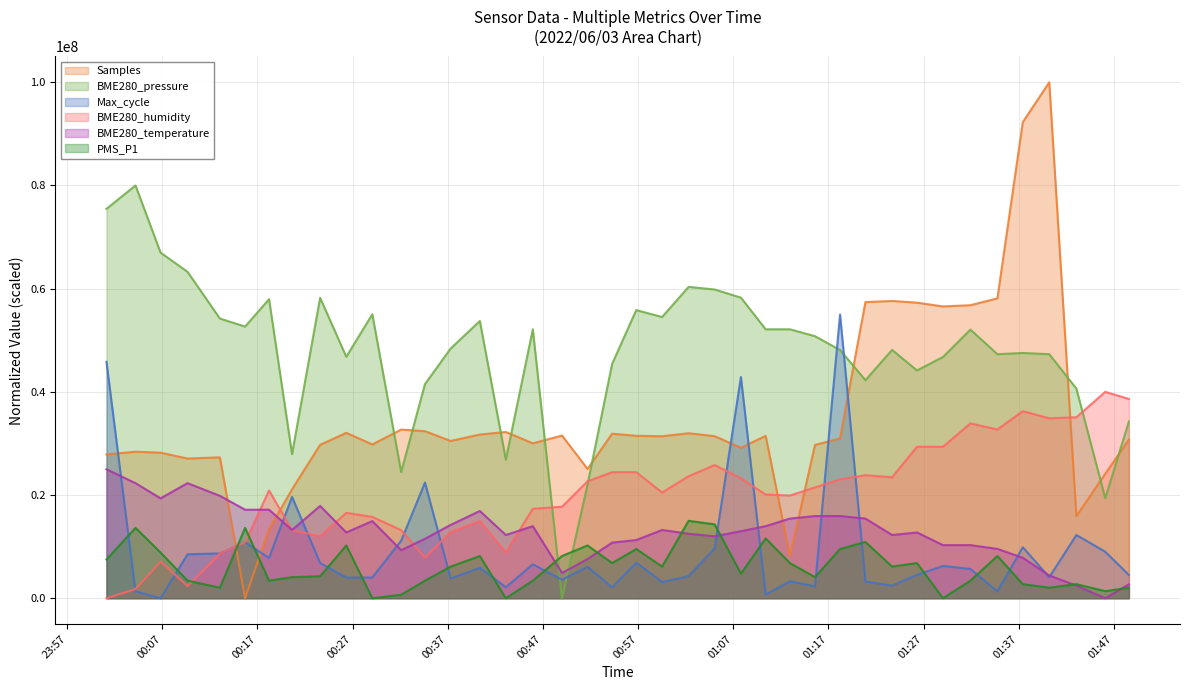

Reading right to left, list all the values displayed in this chart.

PMS_P1: 2022/06/03 01:48:34=2045454.5	2022/06/03 01:46:05=1363636.4	2022/06/03 01:43:03=2727272.7	2022/06/03 01:40:12=2045454.5	2022/06/03 01:37:25=2727272.7	2022/06/03 01:34:45=8181818.2	2022/06/03 01:31:55=3409090.9	2022/06/03 01:29:02=0.0	2022/06/03 01:26:18=6818181.8	2022/06/03 01:23:41=6136363.6	2022/06/03 01:20:53=10909090.9	2022/06/03 01:18:13=9545454.5	2022/06/03 01:15:35=4090909.1	2022/06/03 01:12:57=6818181.8	2022/06/03 01:10:24=11590909.1	2022/06/03 01:07:48=4772727.3	2022/06/03 01:05:02=14318181.8	2022/06/03 01:02:18=15000000.0	2022/06/03 00:59:31=6136363.6	2022/06/03 00:56:48=9545454.5	2022/06/03 00:54:16=6818181.8	2022/06/03 00:51:41=10227272.7	2022/06/03 00:49:00=8181818.2	2022/06/03 00:45:56=3409090.9	2022/06/03 00:43:06=0.0	2022/06/03 00:40:22=8181818.2	2022/06/03 00:37:18=6136363.6	2022/06/03 00:34:36=3409090.9	2022/06/03 00:32:06=681818.2	2022/06/03 00:29:04=0.0	2022/06/03 00:26:20=10227272.7	2022/06/03 00:23:35=4261363.6	2022/06/03 00:20:38=4090909.1	2022/06/03 00:18:13=3409090.9	2022/06/03 00:15:42=13636363.6	2022/06/03 00:13:03=2045454.5	2022/06/03 00:09:39=3409090.9	2022/06/03 00:06:49=8863636.4	2022/06/03 00:04:11=13636363.6	2022/06/03 00:01:08=7500000.0
BME280_humidity: 2022/06/03 01:48:34=38620689.7	2022/06/03 01:46:05=40000000.0	2022/06/03 01:43:03=35073891.6	2022/06/03 01:40:12=34876847.3	2022/06/03 01:37:25=36256157.6	2022/06/03 01:34:45=32709359.6	2022/06/03 01:31:55=33891625.6	2022/06/03 01:29:02=29359605.9	2022/06/03 01:26:18=29359605.9	2022/06/03 01:23:41=23448275.9	2022/06/03 01:20:53=23842364.5	2022/06/03 01:18:13=23054187.2	2022/06/03 01:15:35=21477832.5	2022/06/03 01:12:57=19901477.8	2022/06/03 01:10:24=20098522.2	2022/06/03 01:07:48=23251231.5	2022/06/03 01:05:02=25812807.9	2022/06/03 01:02:18=23645320.2	2022/06/03 00:59:31=20492610.8	2022/06/03 00:56:48=24433497.5	2022/06/03 00:54:16=24433497.5	2022/06/03 00:51:41=22660098.5	2022/06/03 00:49:00=17733990.1	2022/06/03 00:45:56=17339901.5	2022/06/03 00:43:06=8866995.1	2022/06/03 00:40:22=14975369.5	2022/06/03 00:37:18=12807881.8	2022/06/03 00:34:36=7881773.4	2022/06/03 00:32:06=13201970.4	2022/06/03 00:29:04=15763546.8	2022/06/03 00:26:20=16551724.1	2022/06/03 00:23:35=12019704.4	2022/06/03 00:20:38=13201970.4	2022/06/03 00:18:13=20886699.5	2022/06/03 00:15:42=10837438.4	2022/06/03 00:13:03=8669950.7	2022/06/03 00:09:39=2364532.0	2022/06/03 00:06:49=7093596.1	2022/06/03 00:04:11=1773399.0	2022/06/03 00:01:08=0.0
BME280_temperature: 2022/06/03 01:48:34=2696078.4	2022/06/03 01:46:05=0.0	2022/06/03 01:43:03=2450980.4	2022/06/03 01:40:12=4411764.7	2022/06/03 01:37:25=7843137.3	2022/06/03 01:34:45=9558823.5	2022/06/03 01:31:55=10294117.6	2022/06/03 01:29:02=10294117.6	2022/06/03 01:26:18=12745098.0	2022/06/03 01:23:41=12254902.0	2022/06/03 01:20:53=15441176.5	2022/06/03 01:18:13=15931372.5	2022/06/03 01:15:35=15931372.5	2022/06/03 01:12:57=15441176.5	2022/06/03 01:10:24=13970588.2	2022/06/03 01:07:48=12990196.1	2022/06/03 01:05:02=12009803.9	2022/06/03 01:02:18=12500000.0	2022/06/03 00:59:31=13235294.1	2022/06/03 00:56:48=11274509.8	2022/06/03 00:54:16=10784313.7	2022/06/03 00:51:41=7598039.2	2022/06/03 00:49:00=4901960.8	2022/06/03 00:45:56=13970588.2	2022/06/03 00:43:06=12254902.0	2022/06/03 00:40:22=16911764.7	2022/06/03 00:37:18=14215686.3	2022/06/03 00:34:36=11519607.8	2022/06/03 00:32:06=9313725.5	2022/06/03 00:29:04=14950980.4	2022/06/03 00:26:20=12745098.0	2022/06/03 00:23:35=17892156.9	2022/06/03 00:20:38=13235294.1	2022/06/03 00:18:13=17156862.7	2022/06/03 00:15:42=17156862.7	2022/06/03 00:13:03=19852941.2	2022/06/03 00:09:39=22303921.6	2022/06/03 00:06:49=19362745.1	2022/06/03 00:04:11=22303921.6	2022/06/03 00:01:08=25000000.0
BME280_pressure: 2022/06/03 01:48:34=34253037.9	2022/06/03 01:46:05=19394805.8	2022/06/03 01:43:03=40629020.7	2022/06/03 01:40:12=47300452.7	2022/06/03 01:37:25=47538718.1	2022/06/03 01:34:45=47300452.7	2022/06/03 01:31:55=52065761.3	2022/06/03 01:29:02=46766738.1	2022/06/03 01:26:18=44145818.4	2022/06/03 01:23:41=48129616.4	2022/06/03 01:20:53=42268286.9	2022/06/03 01:18:13=48101024.5	2022/06/03 01:15:35=50788658.6	2022/06/03 01:12:57=52122945.0	2022/06/03 01:10:24=52122945.0	2022/06/03 01:07:48=58260662.4	2022/06/03 01:05:02=59842744.8	2022/06/03 01:02:18=60347867.5	2022/06/03 00:59:31=54505599.2	2022/06/03 00:56:48=55849416.2	2022/06/03 00:54:16=45422921.1	2022/06/03 00:51:41=22044317.4	2022/06/03 00:49:00=0.0	2022/06/03 00:45:56=52122945.0	2022/06/03 00:43:06=26866809.6	2022/06/03 00:40:22=53733619.3	2022/06/03 00:37:18=48406004.3	2022/06/03 00:34:36=41496306.9	2022/06/03 00:32:06=24455563.5	2022/06/03 00:29:04=55039313.8	2022/06/03 00:26:20=46795330.0	2022/06/03 00:23:35=58232070.5	2022/06/03 00:20:38=27943769.4	2022/06/03 00:18:13=57965213.2	2022/06/03 00:15:42=52656659.5	2022/06/03 00:13:03=54210150.1	2022/06/03 00:09:39=63264236.4	2022/06/03 00:06:49=66990707.6	2022/06/03 00:04:11=80000000.0	2022/06/03 00:01:08=75472956.9
Samples: 2022/06/03 01:48:34=30746083.4	2022/06/03 01:46:05=24123227.2	2022/06/03 01:43:03=15913476.5	2022/06/03 01:40:12=100000000.0	2022/06/03 01:37:25=92265238.1	2022/06/03 01:34:45=58121365.1	2022/06/03 01:31:55=56792205.9	2022/06/03 01:29:02=56556060.8	2022/06/03 01:26:18=57284736.9	2022/06/03 01:23:41=57616689.4	2022/06/03 01:20:53=57395387.8	2022/06/03 01:18:13=30968734.4	2022/06/03 01:15:35=29716491.0	2022/06/03 01:12:57=8211100.2	2022/06/03 01:10:24=31466663.1	2022/06/03 01:07:48=29171333.3	2022/06/03 01:05:02=31415385.9	2022/06/03 01:02:18=31978085.7	2022/06/03 00:59:31=31397843.7	2022/06/03 00:56:48=31481506.5	2022/06/03 00:54:16=31889025.3	2022/06/03 00:51:41=25062409.8	2022/06/03 00:49:00=31531434.3	2022/06/03 00:45:56=30021455.5	2022/06/03 00:43:06=32220977.8	2022/06/03 00:40:22=31731145.5	2022/06/03 00:37:18=30480251.5	2022/06/03 00:34:36=32380207.0	2022/06/03 00:32:06=32691918.4	2022/06/03 00:29:04=29802852.6	2022/06/03 00:26:20=32060399.2	2022/06/03 00:23:35=29734033.2	2022/06/03 00:20:38=21116763.6	2022/06/03 00:18:13=13356363.1	2022/06/03 00:15:42=0.0	2022/06/03 00:13:03=27309161.1	2022/06/03 00:09:39=27073016.0	2022/06/03 00:06:49=28215958.0	2022/06/03 00:04:11=28399476.4	2022/06/03 00:01:08=27884005.6
Max_cycle: 2022/06/03 01:48:34=4505008.8	2022/06/03 01:46:05=9010017.7	2022/06/03 01:43:03=12251031.2	2022/06/03 01:40:12=4083677.1	2022/06/03 01:37:25=9885091.3	2022/06/03 01:34:45=1328815.6	2022/06/03 01:31:55=5671773.7	2022/06/03 01:29:02=6255156.2	2022/06/03 01:26:18=4537419.0	2022/06/03 01:23:41=2463170.3	2022/06/03 01:20:53=3241013.6	2022/06/03 01:18:13=55000000.0	2022/06/03 01:15:35=2301119.6	2022/06/03 01:12:57=3305833.8	2022/06/03 01:10:24=713023.0	2022/06/03 01:07:48=42878609.3	2022/06/03 01:05:02=9658220.4	2022/06/03 01:02:18=4278137.9	2022/06/03 00:59:31=3143783.1	2022/06/03 00:56:48=6903358.9	2022/06/03 00:54:16=2106658.8	2022/06/03 00:51:41=6093105.5	2022/06/03 00:49:00=3597525.0	2022/06/03 00:45:56=6579257.5	2022/06/03 00:43:06=2139068.9	2022/06/03 00:40:22=5898644.7	2022/06/03 00:37:18=3824396.0	2022/06/03 00:34:36=22427813.8	2022/06/03 00:32:06=11149086.6	2022/06/03 00:29:04=4018856.8	2022/06/03 00:26:20=4018856.8	2022/06/03 00:23:35=6838538.6	2022/06/03 00:20:38=19640542.1	2022/06/03 00:18:13=7810842.7	2022/06/03 00:15:42=10857395.4	2022/06/03 00:13:03=8685916.3	2022/06/03 00:09:39=8523865.6	2022/06/03 00:06:49=0.0	2022/06/03 00:04:11=1328815.6	2022/06/03 00:01:08=45827931.6